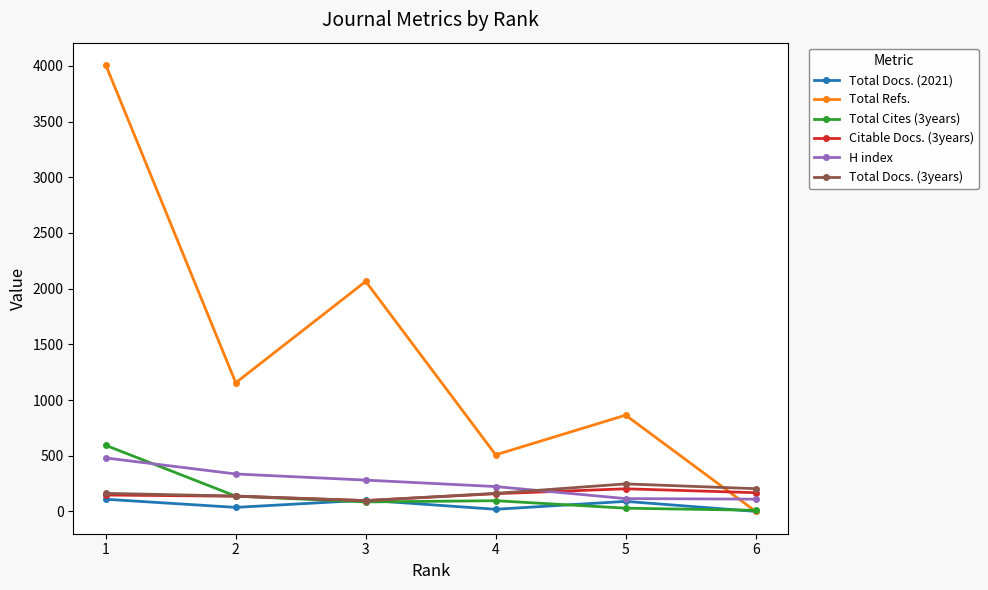

At which label does Total Docs. (3years) reach its peak?

5